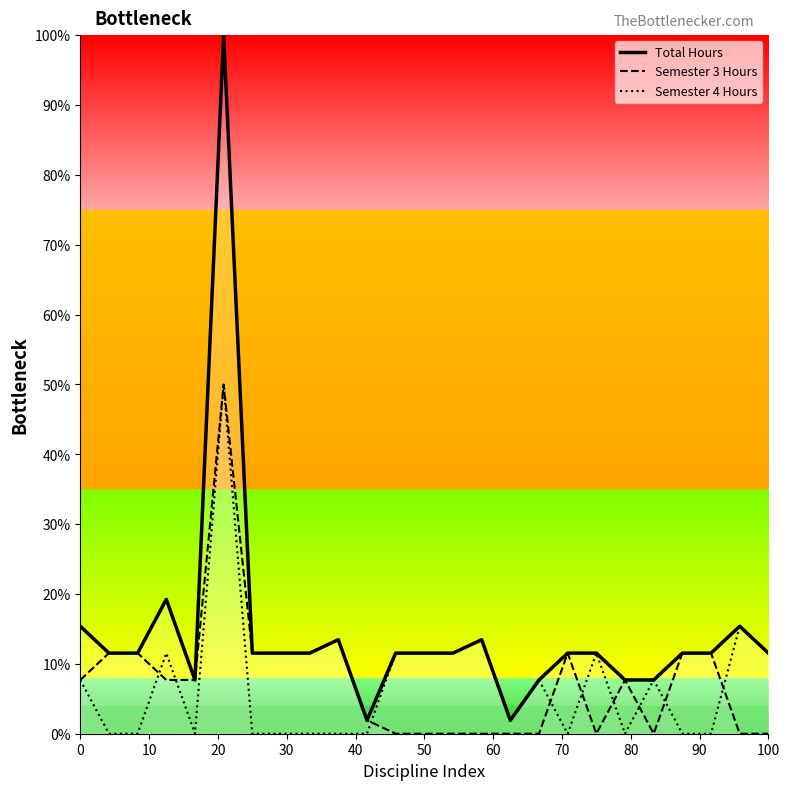

What is the maximum value for Total Hours?

100.0